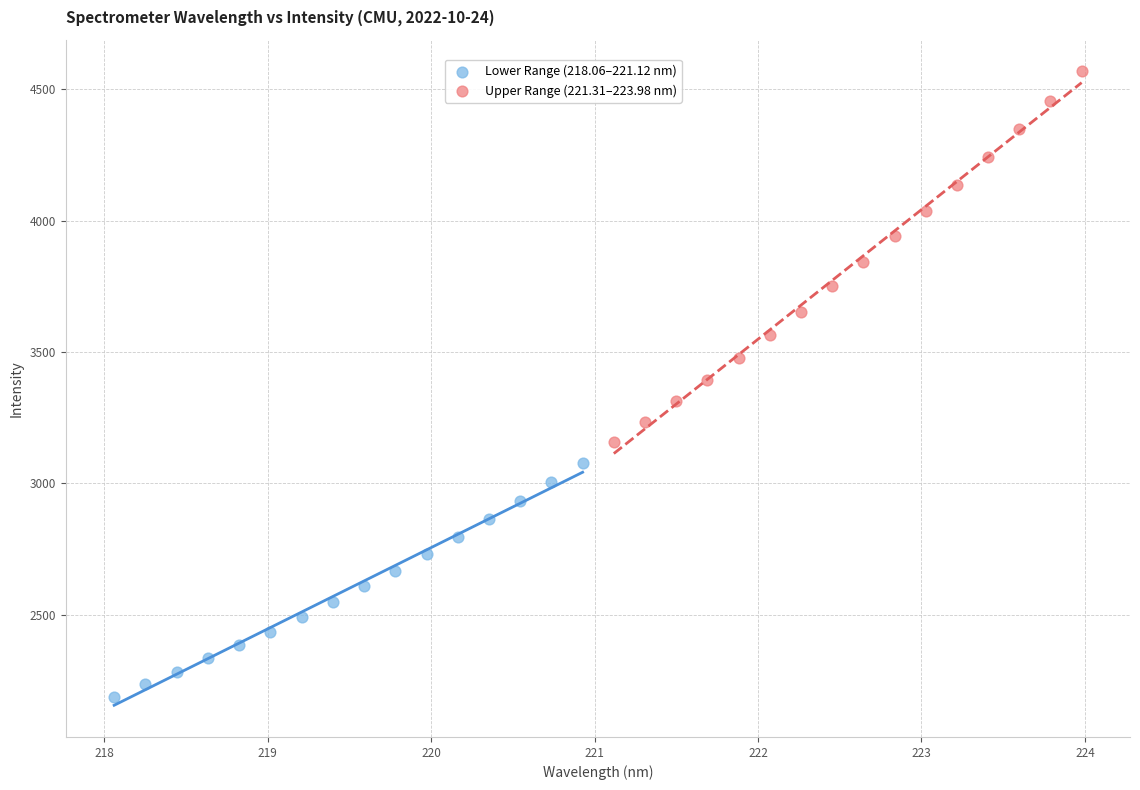

Which series reaches the minimum Y coordinate?

Lower Range (218.06–221.12 nm)